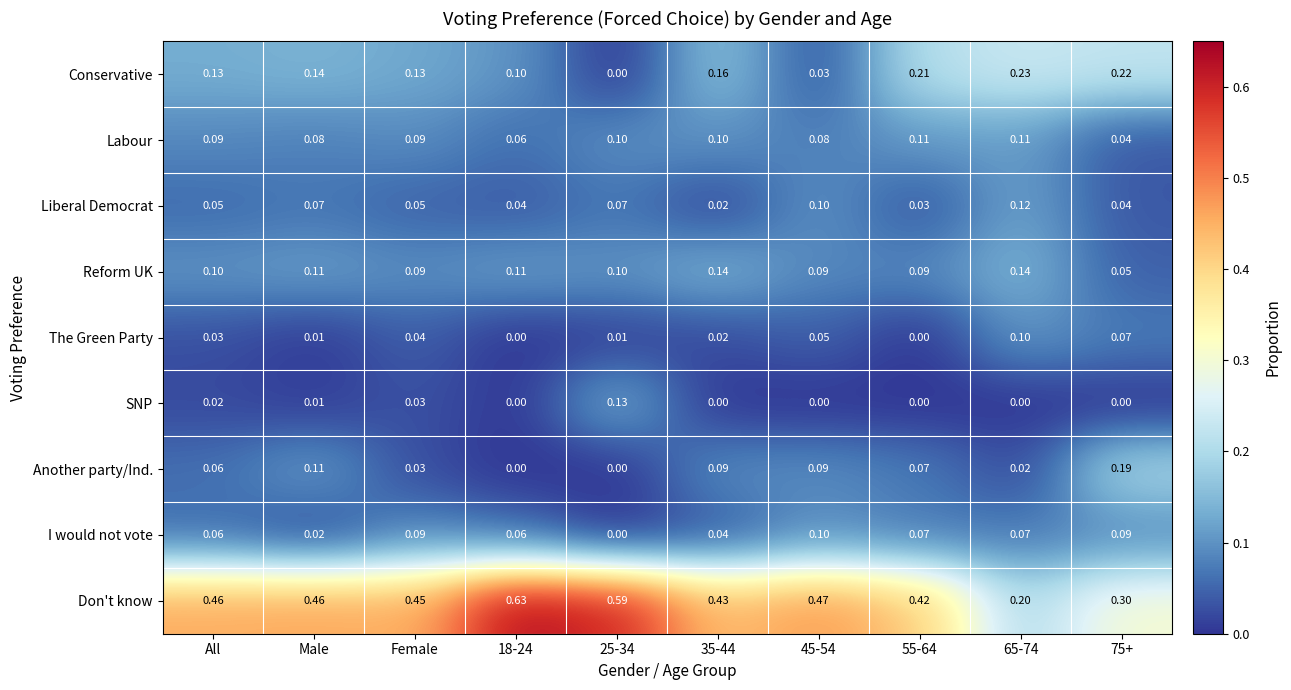

Which series has the largest range (max minus min)?

Don't know